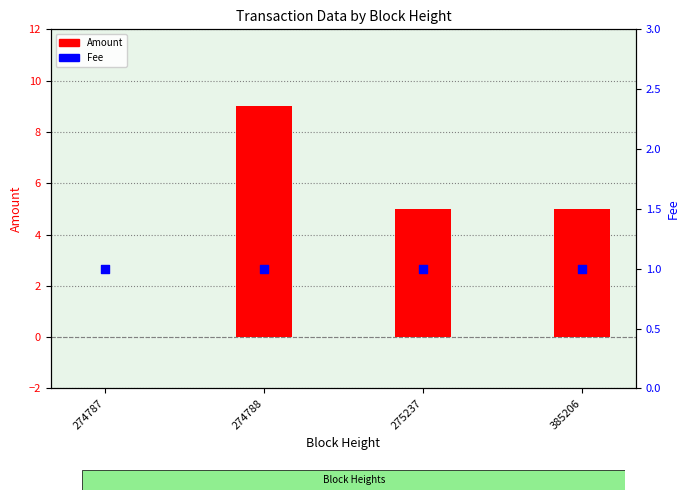

Which series has the largest Y range (max minus min)?

Amount